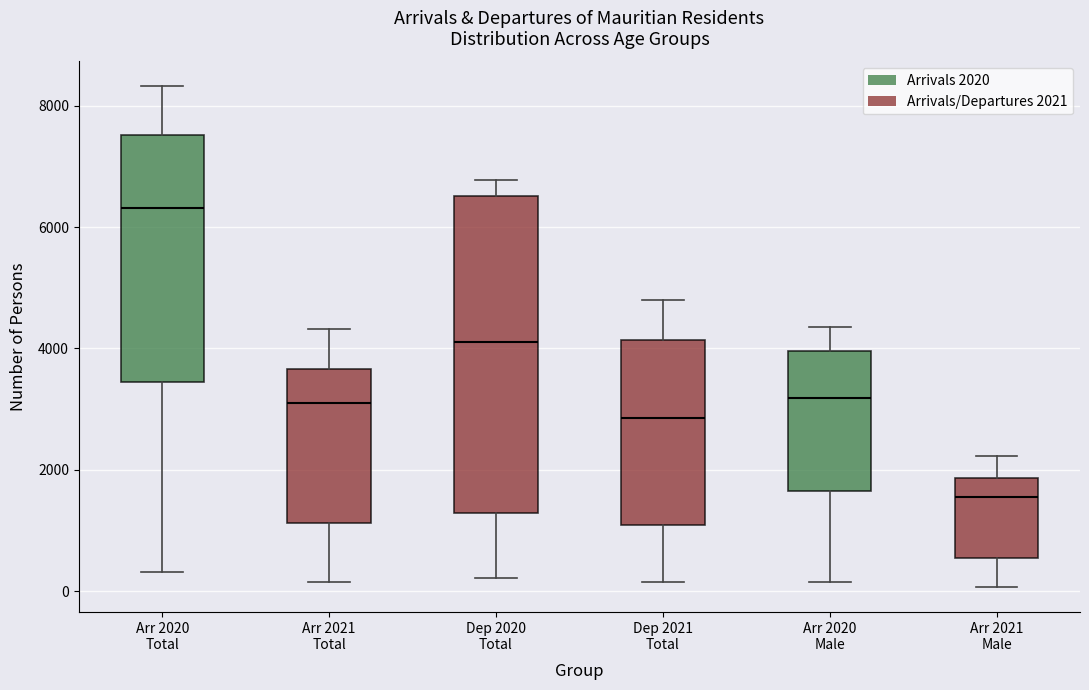

Reading left to right, transcribe this box plot: for each box, give where its median line is, the range the box spans, and where its two whiskers end, as read against the y-axis. The values are not printed on the chart, so give them approximately, as read against the axis.

Arr 2020 Total: median 6400, box 3400 to 7600, whiskers 400 to 8400
Arr 2021 Total: median 3200, box 1200 to 3600, whiskers 200 to 4400
Dep 2020 Total: median 4200, box 1200 to 6600, whiskers 200 to 6800
Dep 2021 Total: median 2800, box 1000 to 4200, whiskers 200 to 4800
Arr 2020 Male: median 3200, box 1600 to 4000, whiskers 200 to 4400
Arr 2021 Male: median 1600, box 600 to 1800, whiskers 0 to 2200